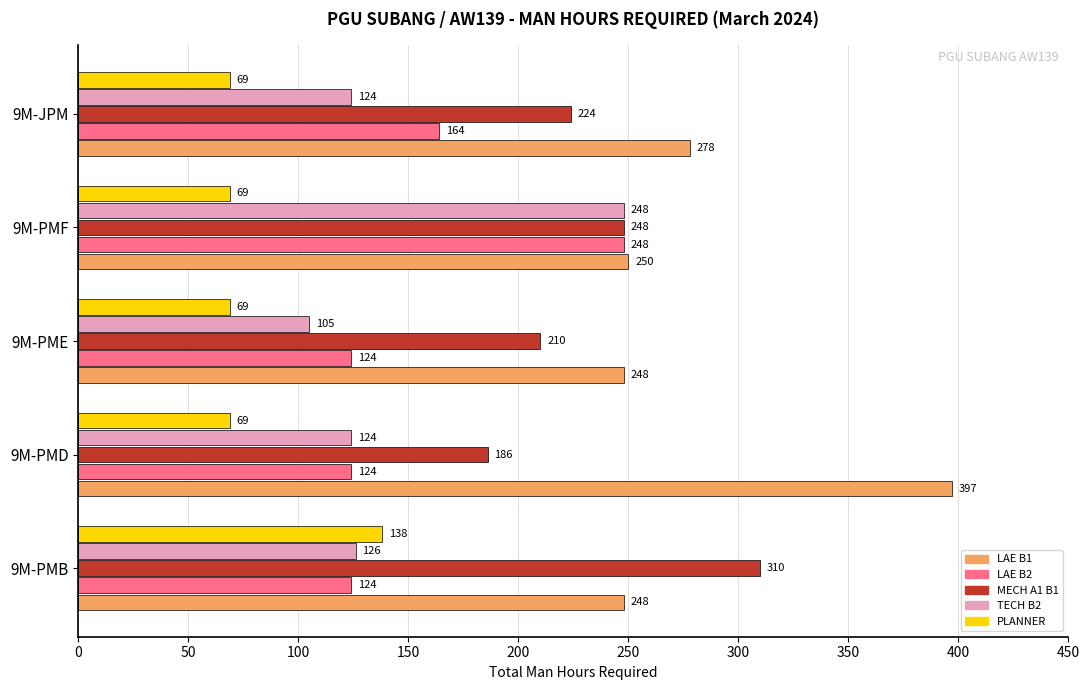

At which label is LAE B2 closest to 186?

9M-JPM